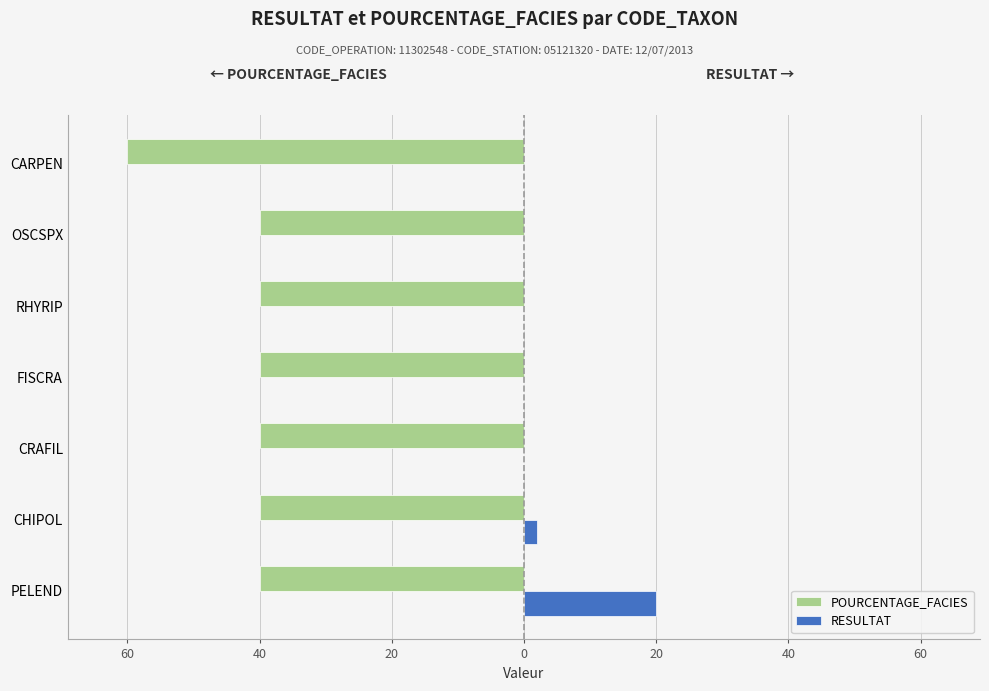

Reading right to left, extract all data points from this chart.

POURCENTAGE_FACIES: -60.0	-40.0	-40.0	-40.0	-40.0	-40.0	-40.0
RESULTAT: 0.0	0.0	0.1	0.1	0.1	2.0	20.0